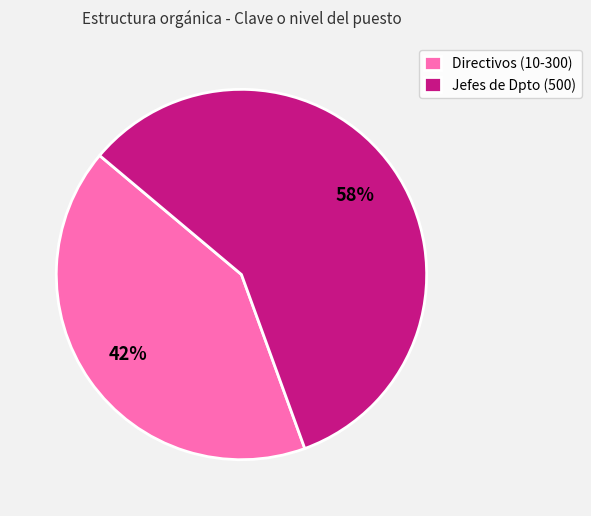

To the nearest percent, what percentage of the pie is Jefes de Dpto (500)?

58%